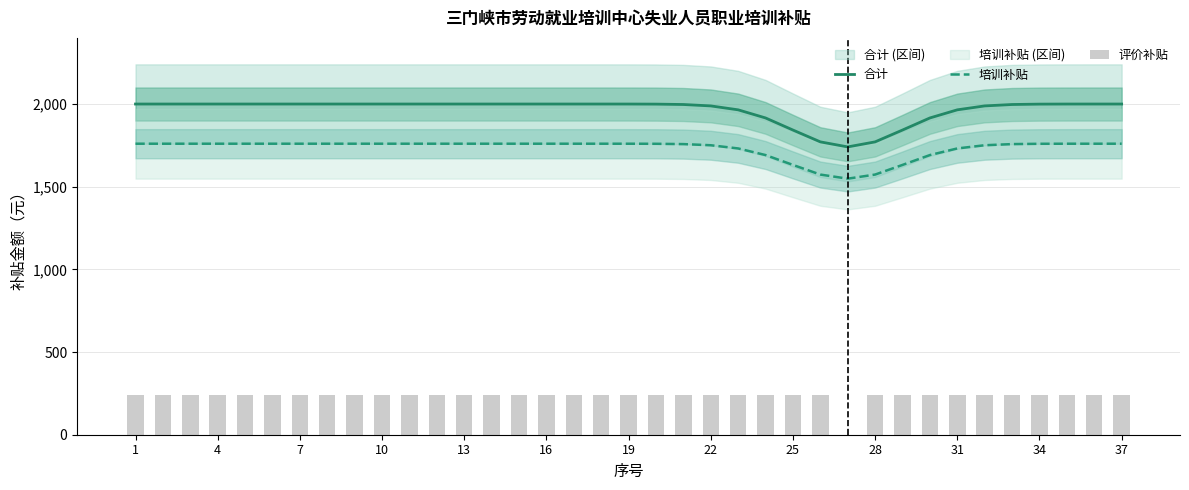

What are all the series names shown in the legend?

合计, 培训补贴, 评价补贴